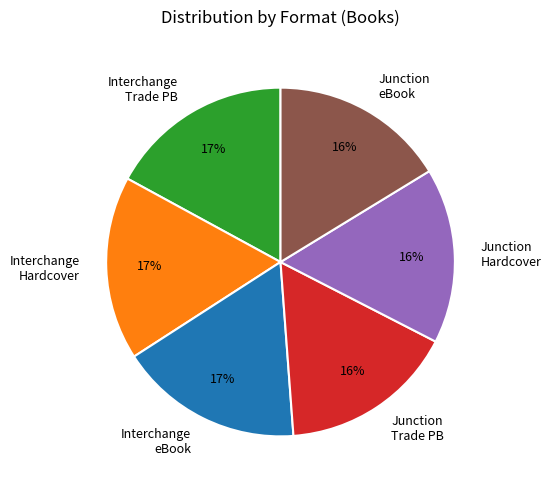

To the nearest percent, what is the average slice percentage?

17%